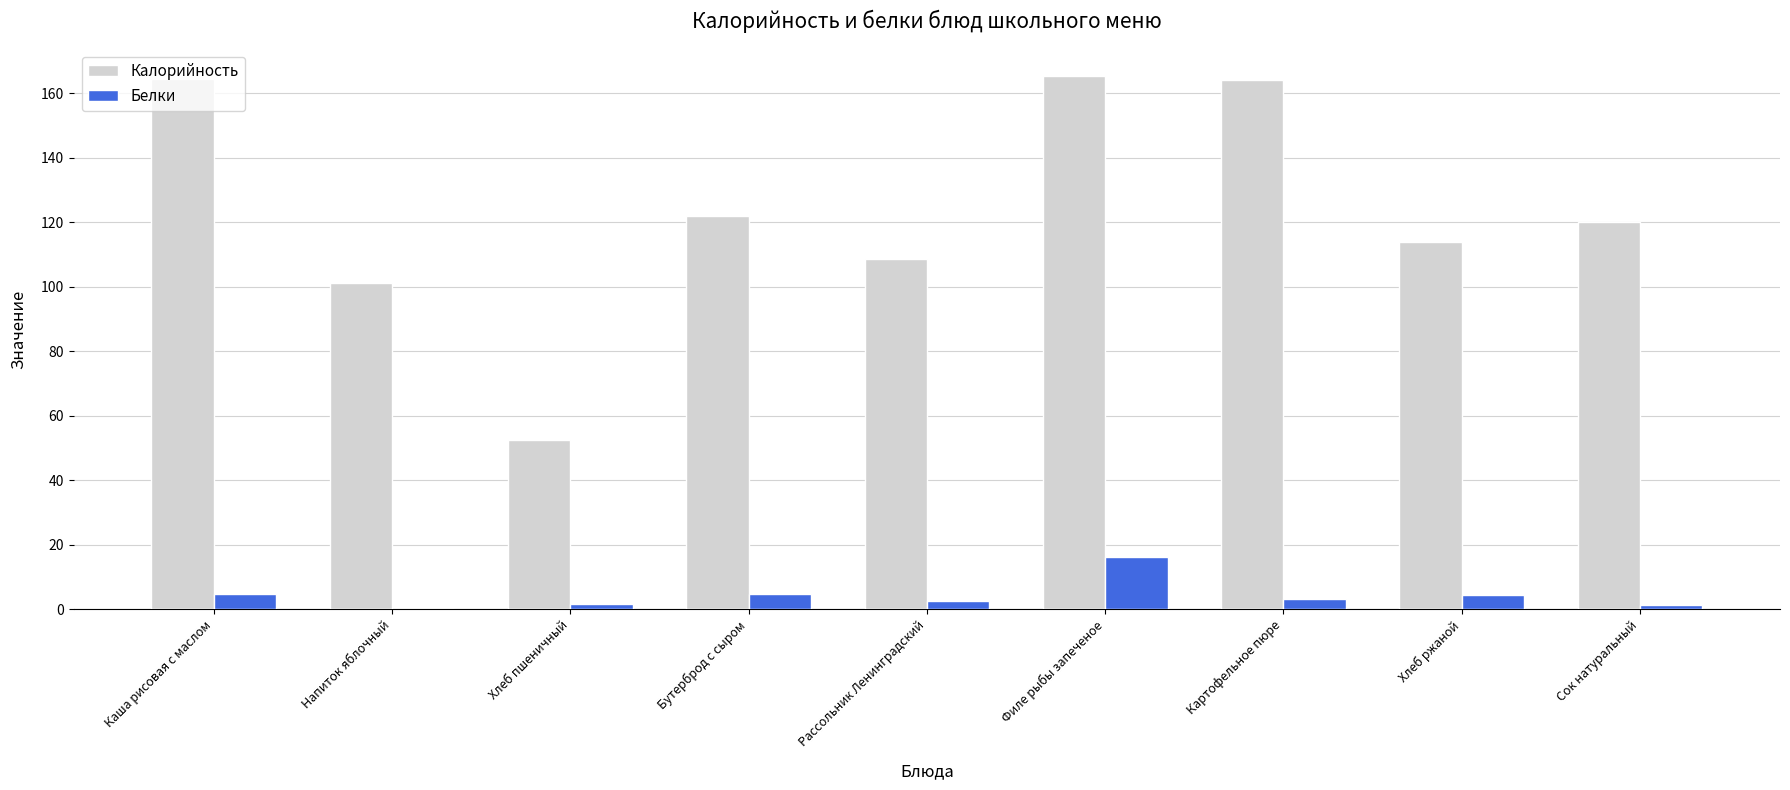

How many groups of bars are there?

9